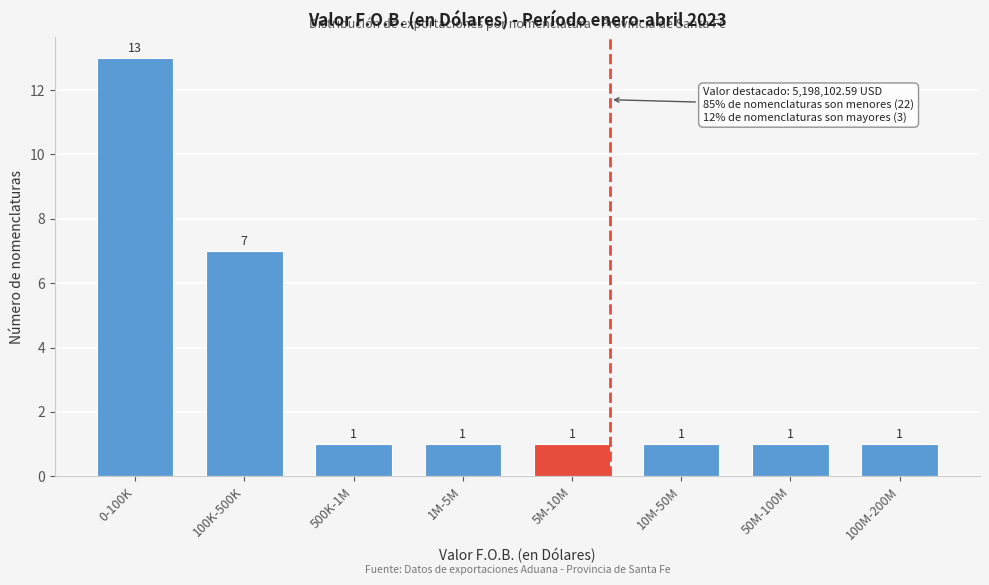

Reading left to right, extract all data points from this chart.

0-100K=13	100K-500K=7	500K-1M=1	1M-5M=1	5M-10M=1	10M-50M=1	50M-100M=1	100M-200M=1